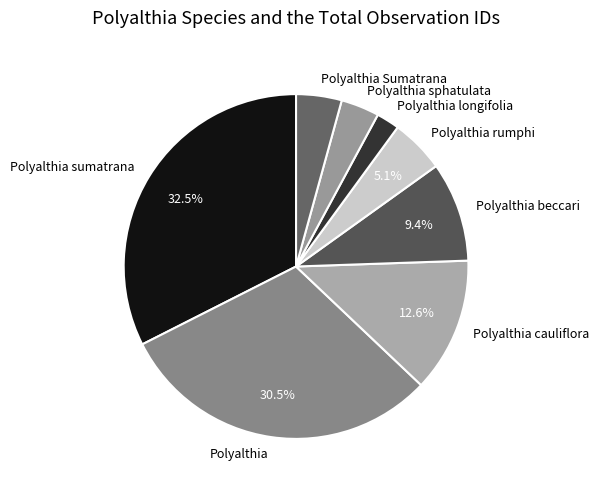

To the nearest percent, what is the difference between the Polyalthia longifolia and Polyalthia rumphi slice percentages?

3%